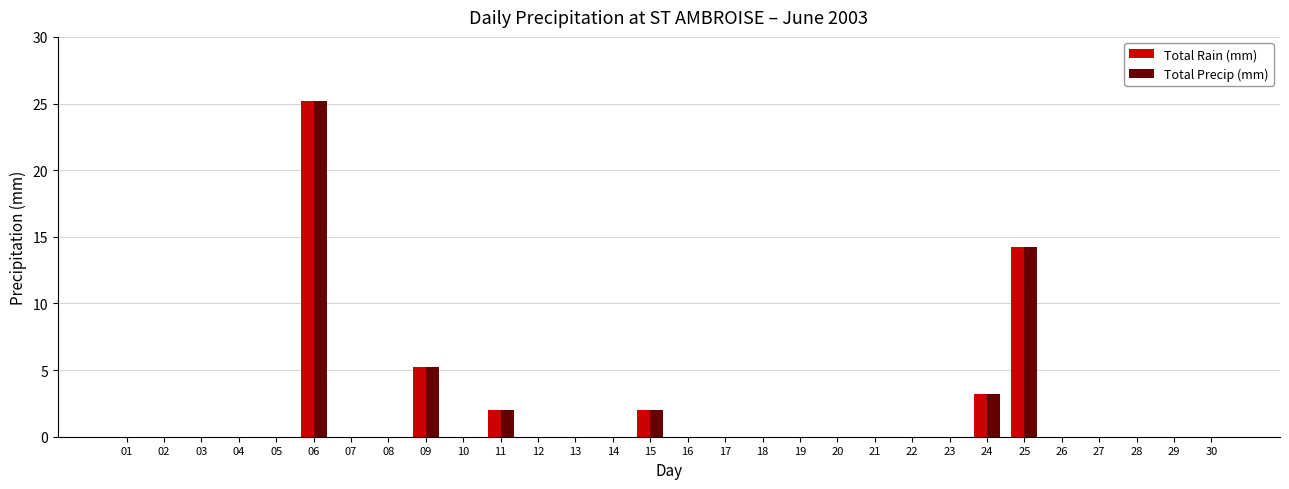

How many categories are shown in the chart?

30